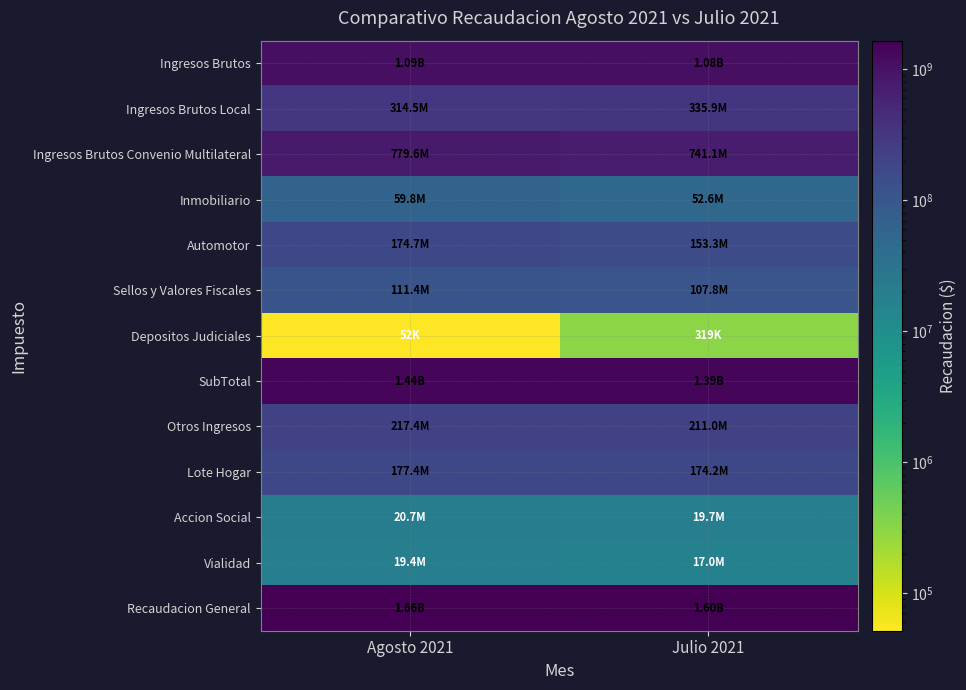

Reading left to right, what are all the values shown in this chart?

Ingresos Brutos: Agosto 2021=1094119788.8	Julio 2021=1077000906.6
Ingresos Brutos Local: Agosto 2021=314532691.6	Julio 2021=335862463.2
Ingresos Brutos Convenio Multilateral: Agosto 2021=779587097.2	Julio 2021=741138443.4
Inmobiliario: Agosto 2021=59763367.8	Julio 2021=52569097.0
Automotor: Agosto 2021=174704030.9	Julio 2021=153333969.8
Sellos y Valores Fiscales: Agosto 2021=111365011.5	Julio 2021=107833321.6
Depositos Judiciales: Agosto 2021=51506.5	Julio 2021=319164.5
SubTotal: Agosto 2021=1440003705.3	Julio 2021=1391056459.7
Otros Ingresos: Agosto 2021=217443835.3	Julio 2021=210958515.9
Lote Hogar: Agosto 2021=177366554.9	Julio 2021=174220827.1
Accion Social: Agosto 2021=20665721.4	Julio 2021=19700581.0
Vialidad: Agosto 2021=19411559.0	Julio 2021=17037107.7
Recaudacion General: Agosto 2021=1657447540.6	Julio 2021=1602014975.5